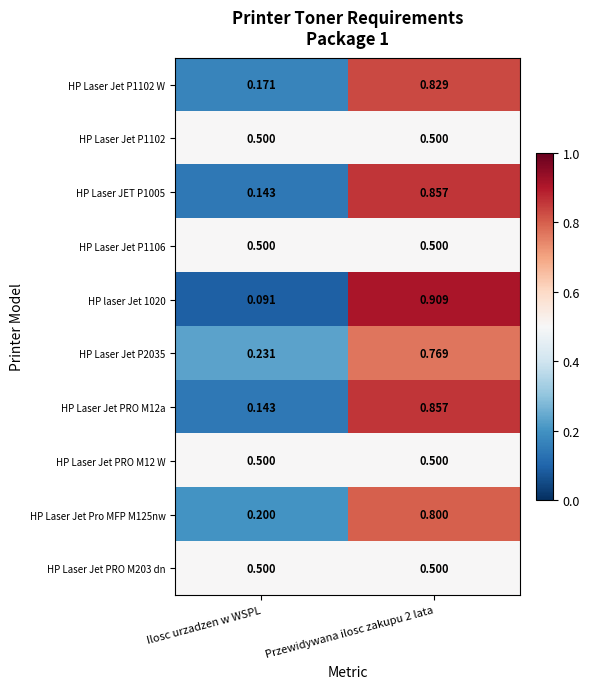

At Ilosc urzadzen w WSPL, list the series in order from largest to smallest.

HP Laser Jet P1102, HP Laser Jet P1106, HP Laser Jet PRO M12 W, HP Laser Jet PRO M203 dn, HP Laser Jet P2035, HP Laser Jet Pro MFP M125nw, HP Laser Jet P1102 W, HP Laser JET P1005, HP Laser Jet PRO M12a, HP laser Jet 1020